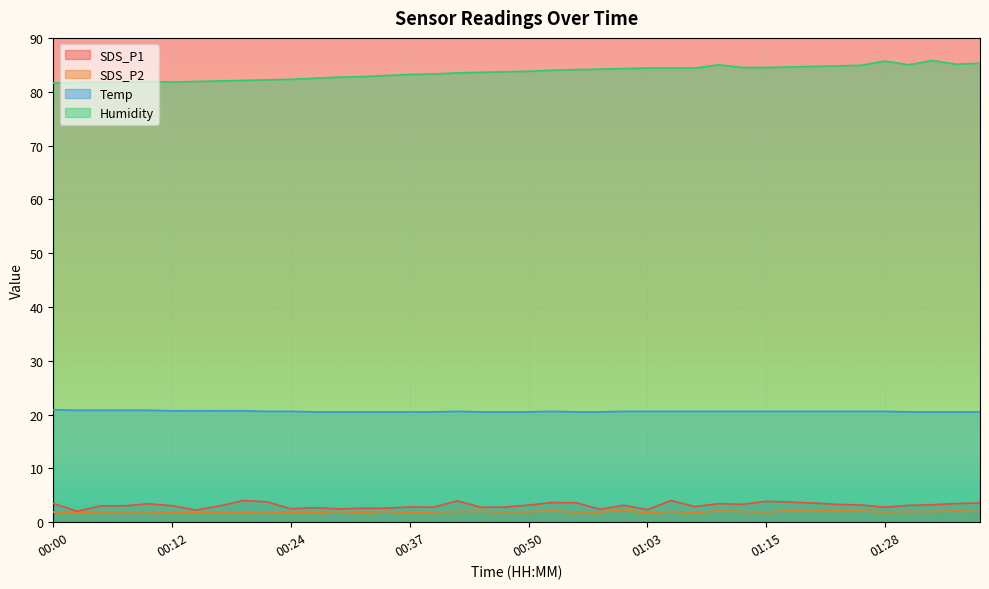

What is the label of the 8th point from the left?

00:17